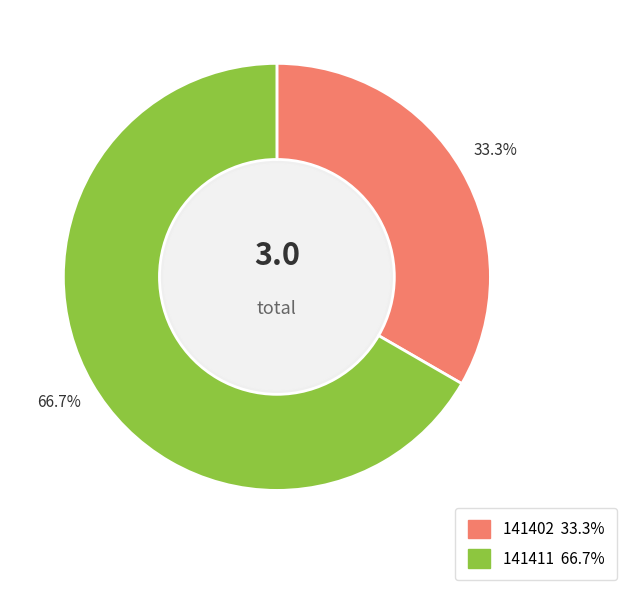

Is it true that 141411 is 77% of the pie?

False